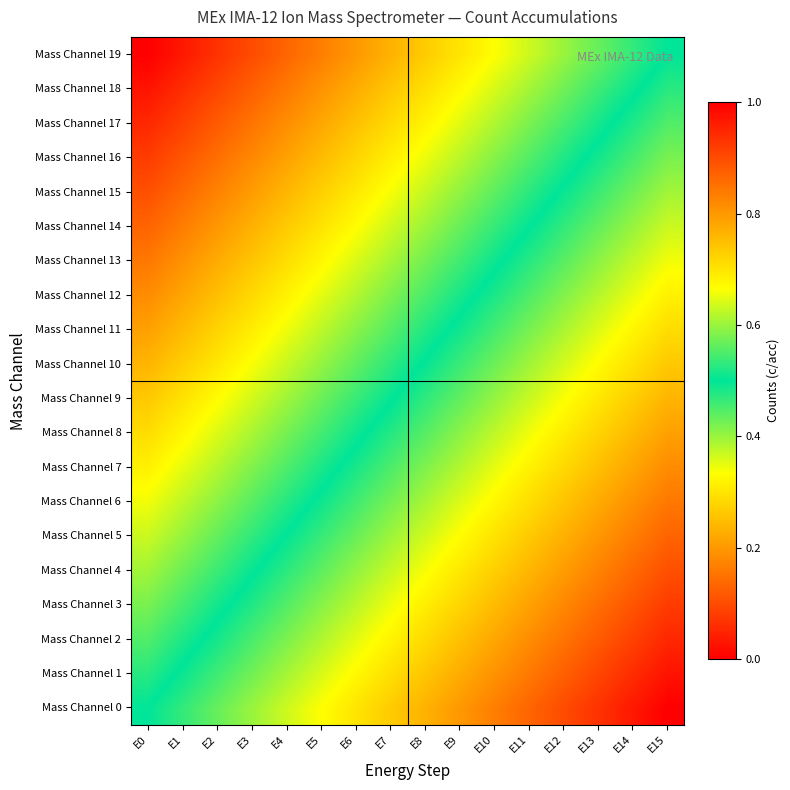

What is the total value across all series at E0?

5.0